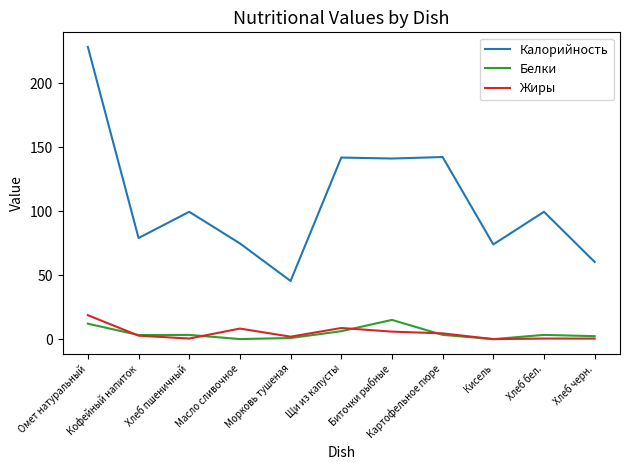

True or false: Белки and Калорийность intersect in this chart.

False